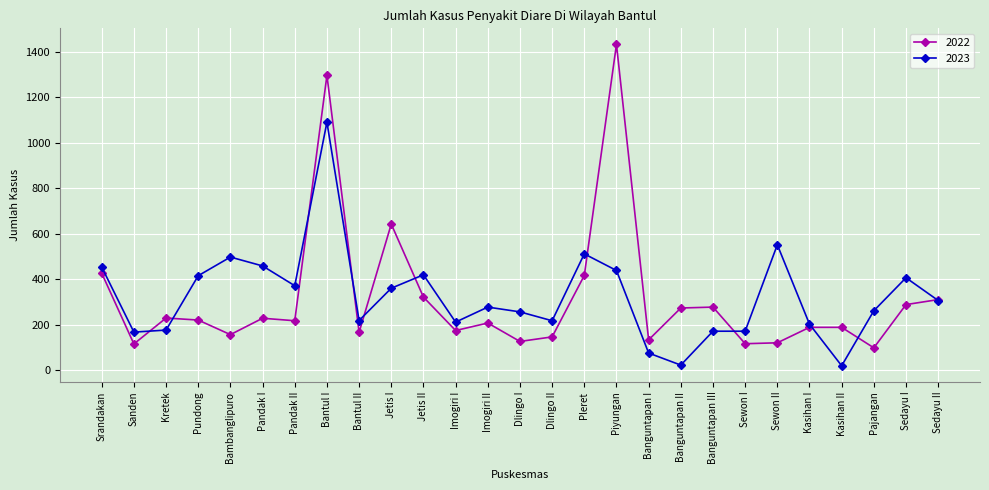

True or false: 2023 and 2022 intersect in this chart.

True